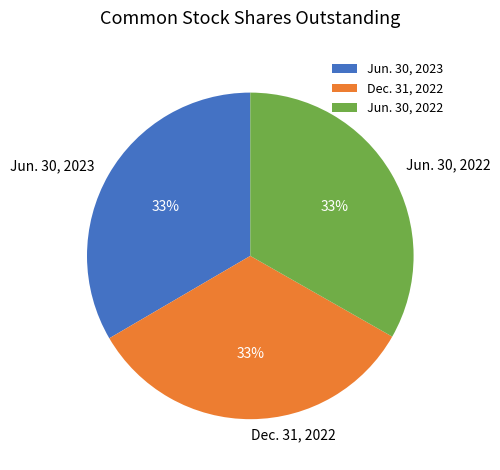

To the nearest percent, what is the combined percentage of Dec. 31, 2022 and Jun. 30, 2022?

67%